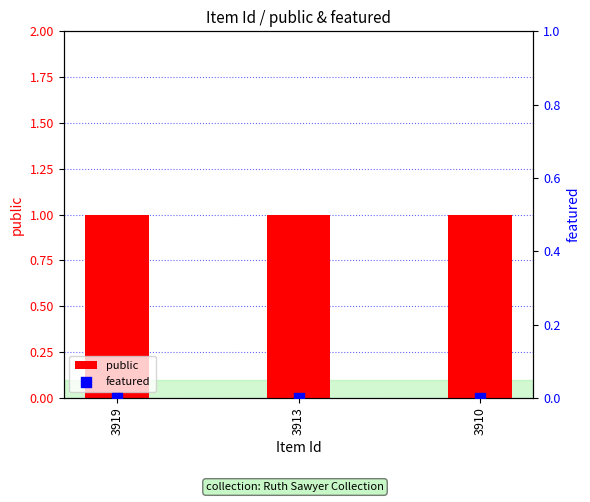

Is the value of public at 3919 greater than the value of featured at 3910?

Yes